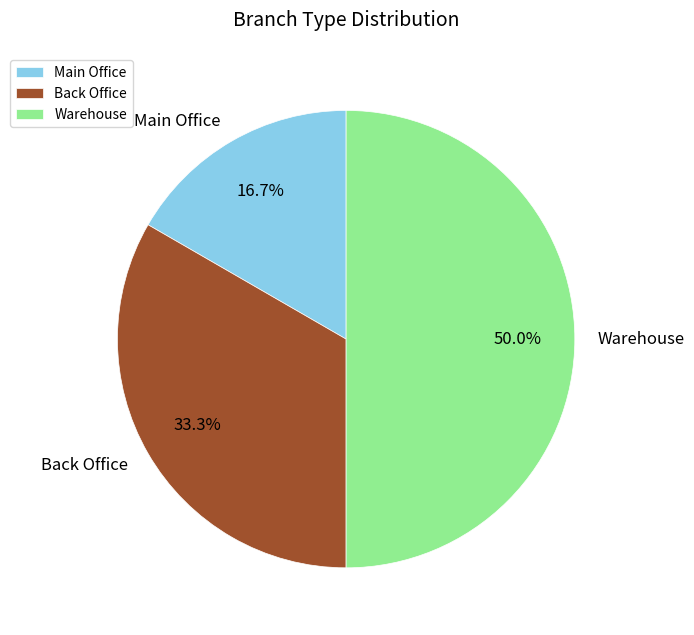

Is Main Office the majority of the pie?

No